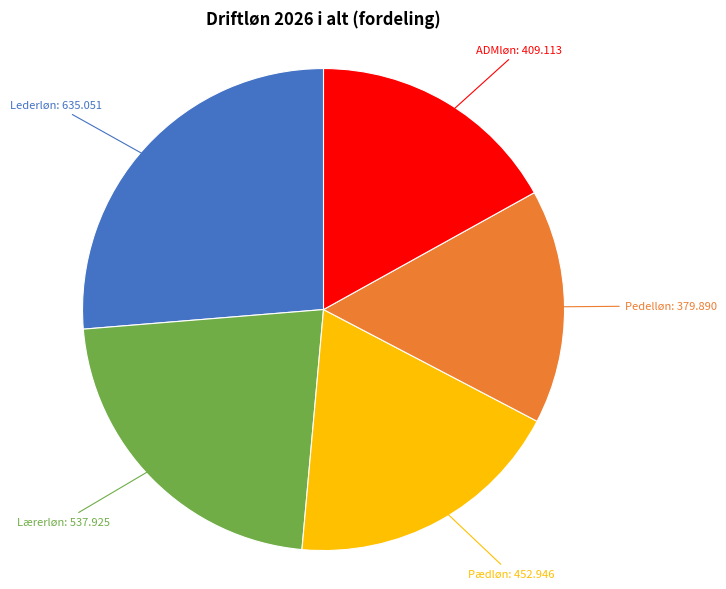

Is there any slice that represents more than half of the pie?

No